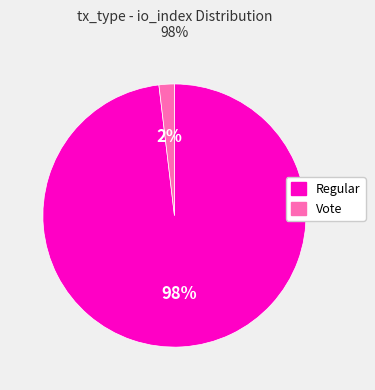

Which slice is the smallest?

Vote